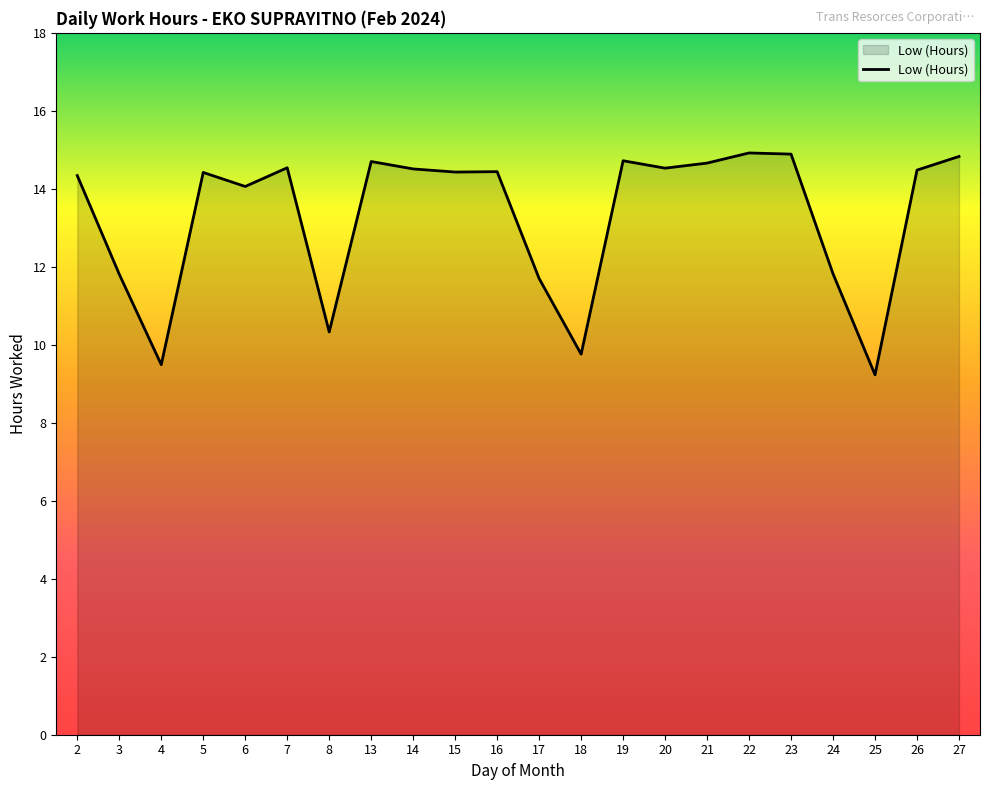

Where is the first local minimum?

4